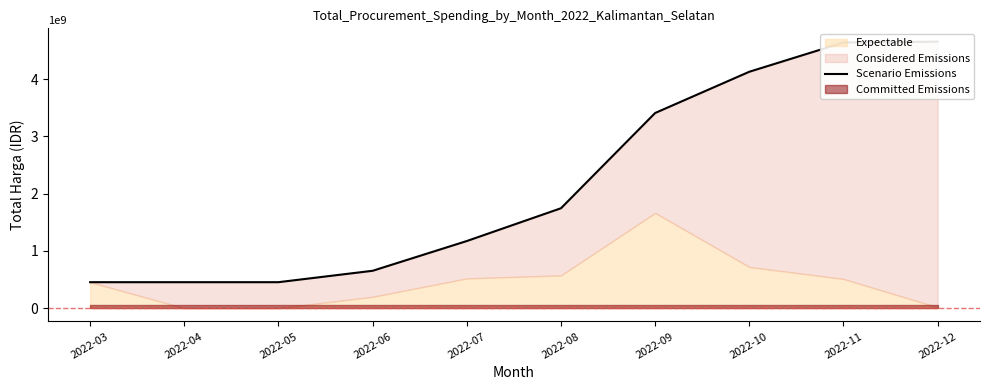

What is the average value?

2176677185